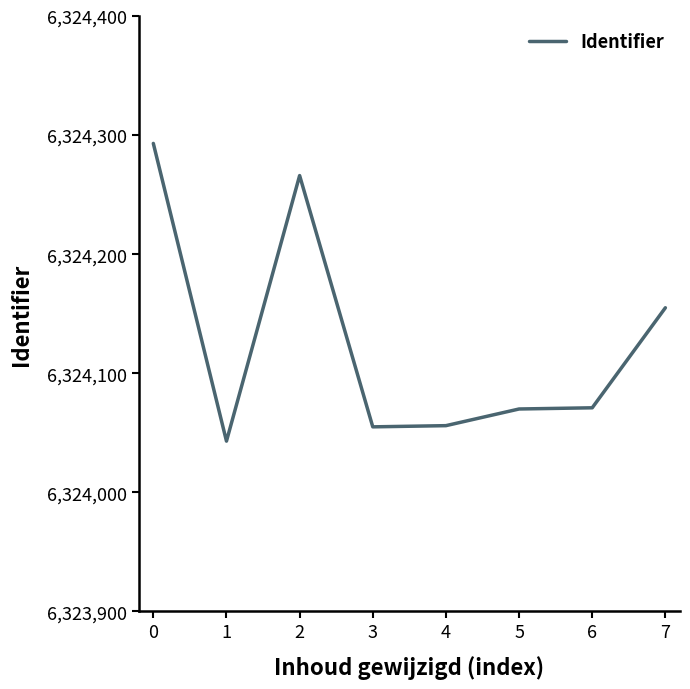

What is the maximum value shown in the chart?

6324293